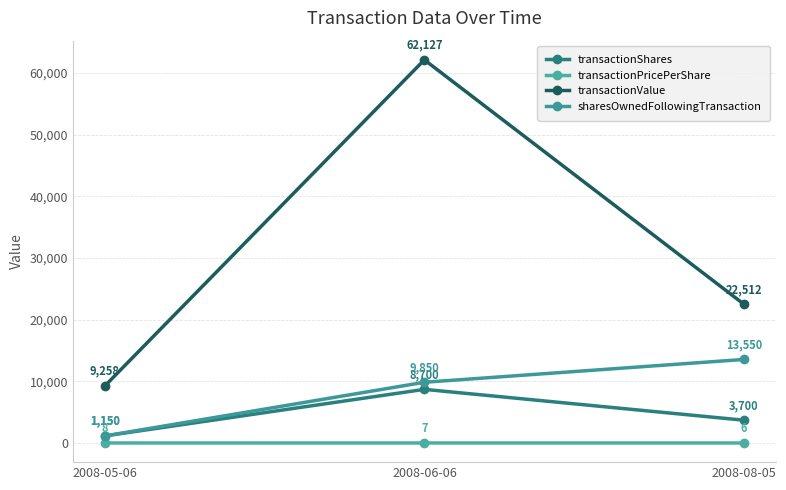

Which series has the largest total across all categories?

transactionValue